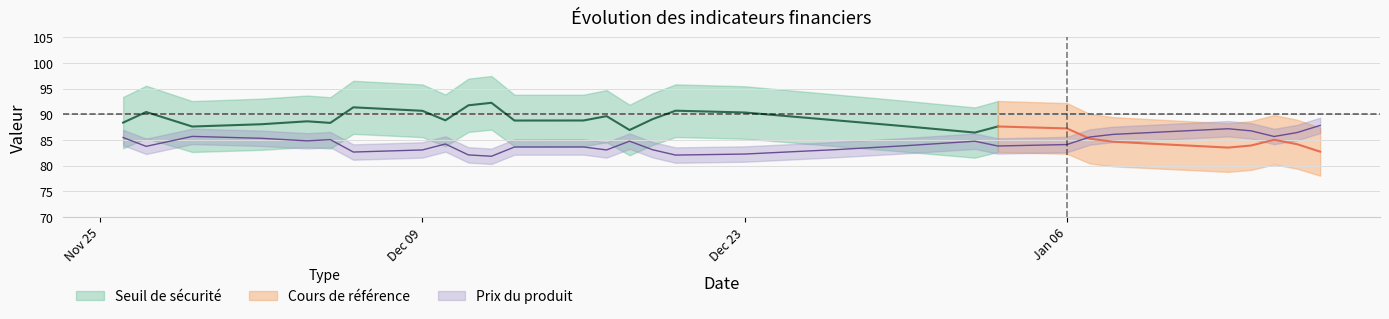

Is it true that Seuil de sécurité equals 95.9 at 2024-12-20?

True